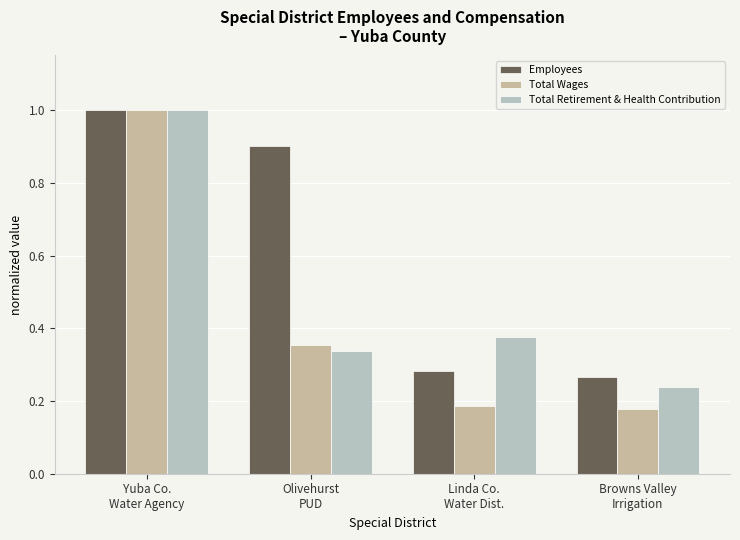

What is the sum of all Total Wages values?

1.7